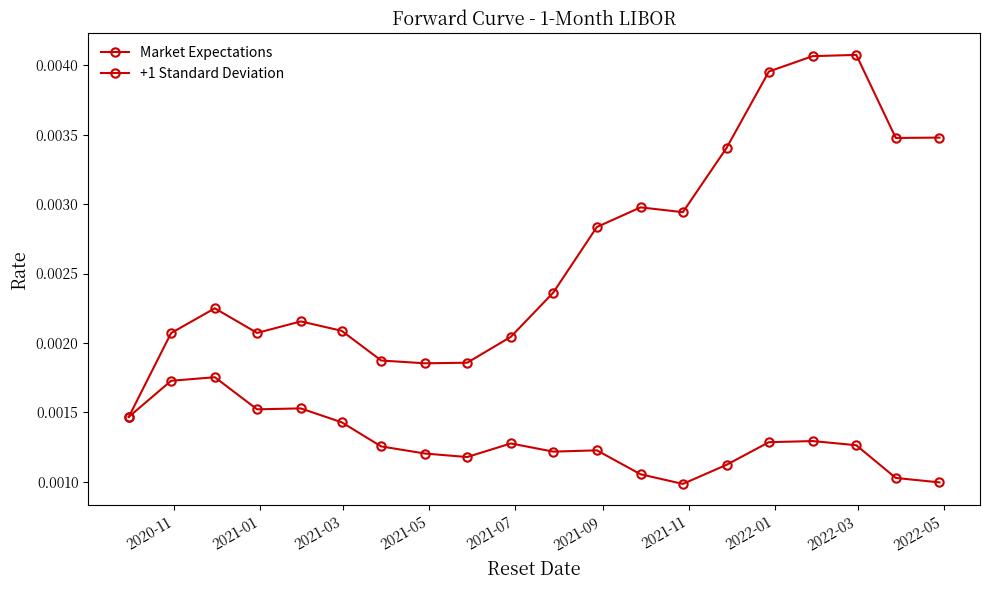

Reading right to left, what are all the values shown in this chart?

Market Expectations: 0.0	0.0	0.0	0.0	0.0	0.0	0.0	0.0	0.0	0.0	0.0	0.0	0.0	0.0	0.0	0.0	0.0	0.0	0.0	0.0
+1 Standard Deviation: 0.0	0.0	0.0	0.0	0.0	0.0	0.0	0.0	0.0	0.0	0.0	0.0	0.0	0.0	0.0	0.0	0.0	0.0	0.0	0.0